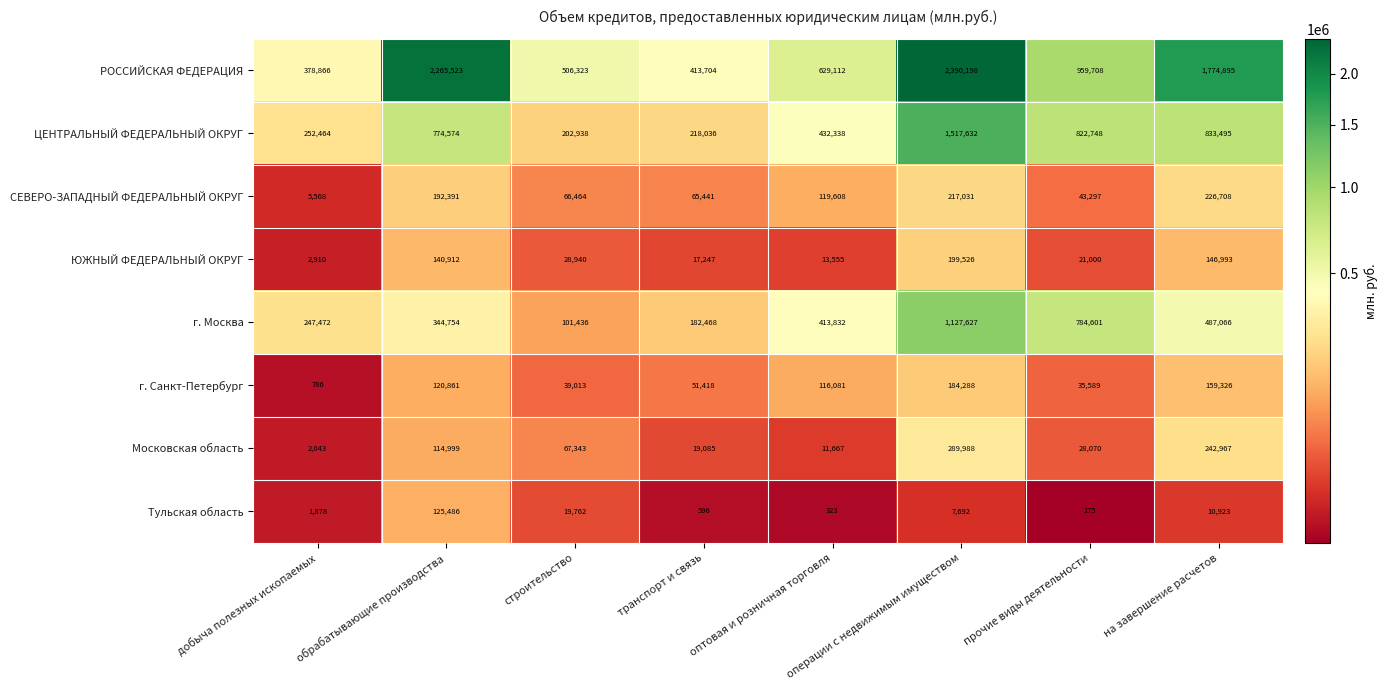

What value does the ЦЕНТРАЛЬНЫЙ ФЕДЕРАЛЬНЫЙ ОКРУГ series have at строительство, to the nearest 50?

202950